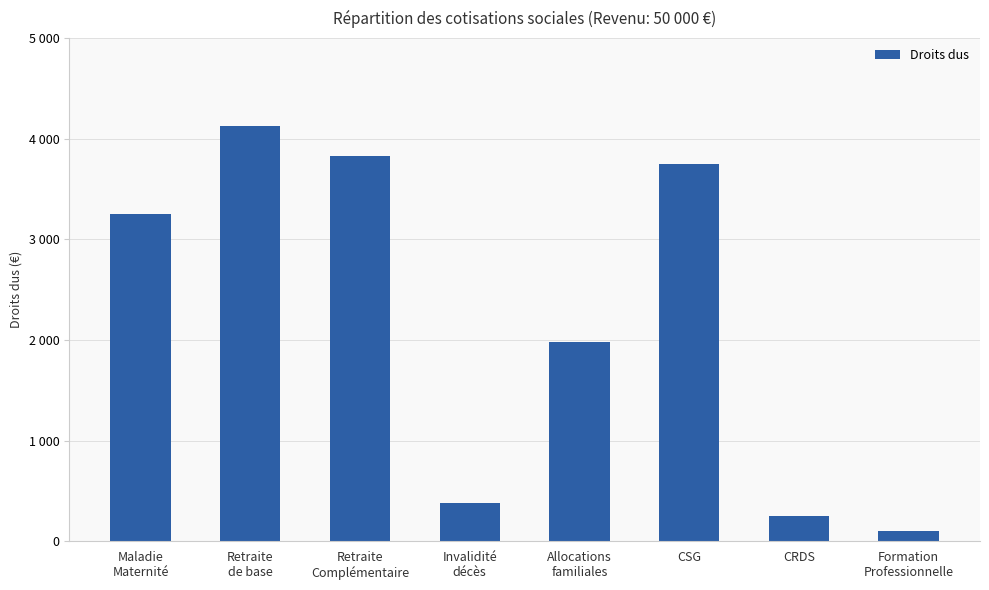

List the labels in order of value, smallest first.

Formation
Professionnelle, CRDS, Invalidité
décès, Allocations
familiales, Maladie
Maternité, CSG, Retraite
Complémentaire, Retraite
de base